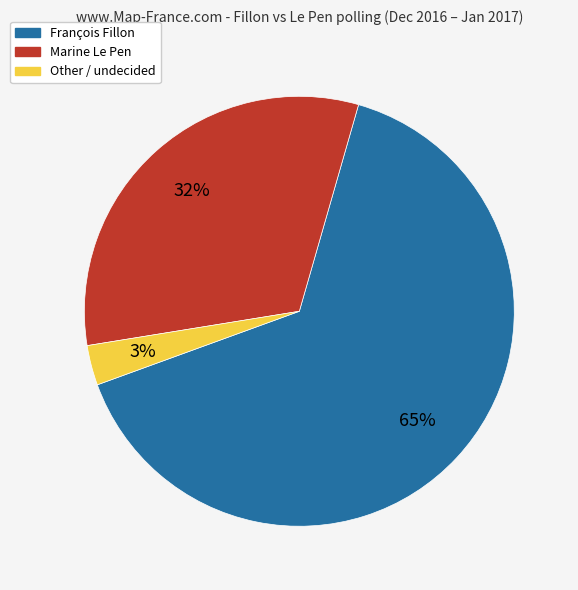

To the nearest percent, what is the difference between the largest and smallest slice percentages?

62%